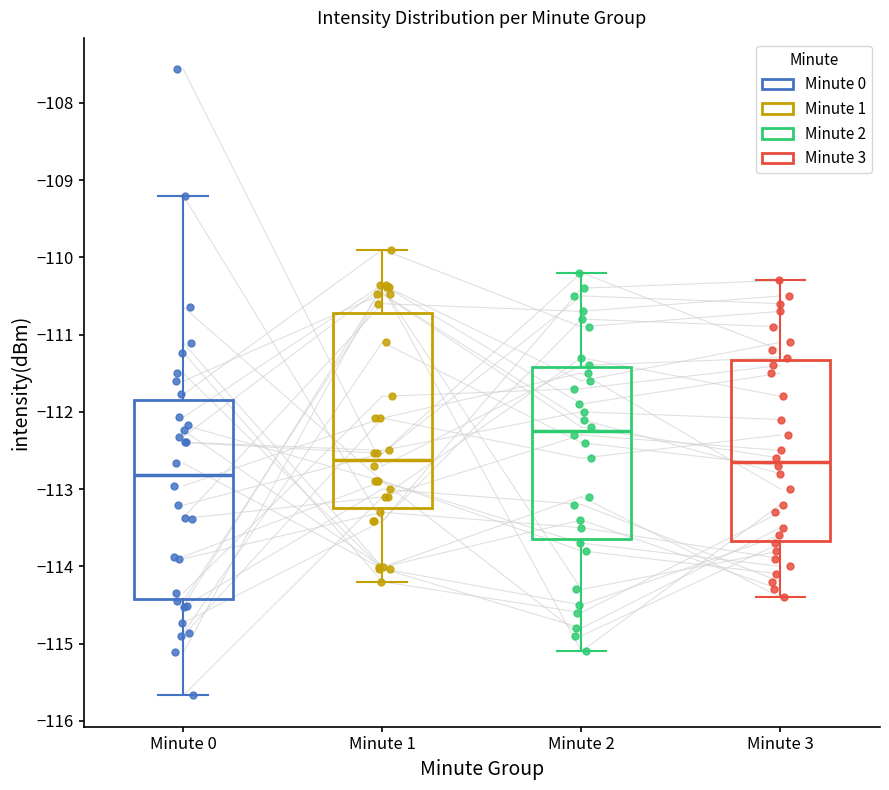

Reading left to right, transcribe this box plot: for each box, give where its median line is, the range the box spans, and where its two whiskers end, as read against the y-axis. The values are not printed on the chart, so give them approximately, as read against the axis.

Minute 0: median -112.8, box -114.4 to -111.8, whiskers -115.7 to -109.2
Minute 1: median -112.6, box -113.3 to -110.7, whiskers -114.2 to -109.9
Minute 2: median -112.2, box -113.6 to -111.4, whiskers -115.1 to -110.2
Minute 3: median -112.6, box -113.7 to -111.3, whiskers -114.4 to -110.3